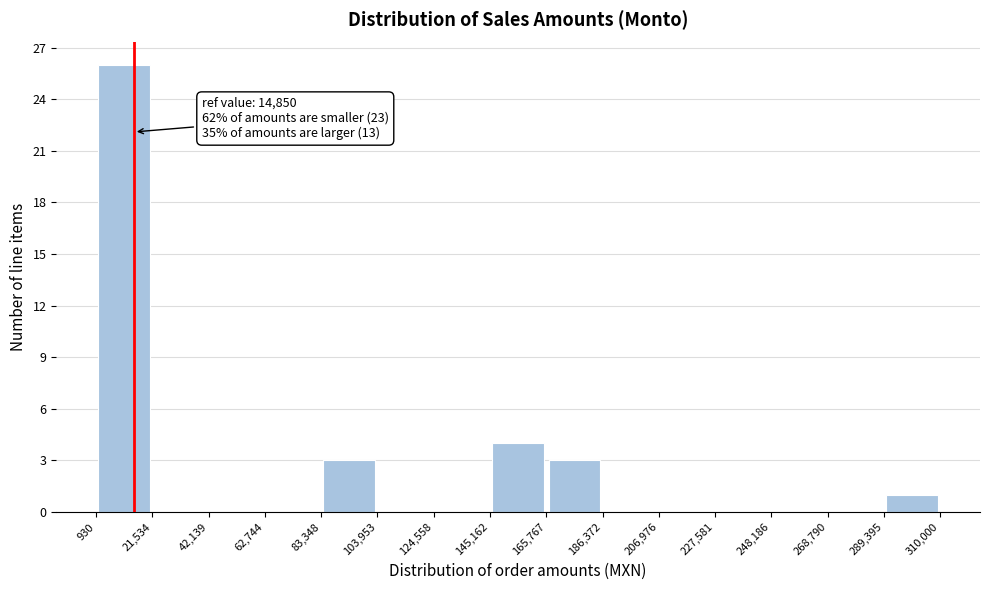

Over which range of the x-axis is the bar tallest?

930 to 21,534